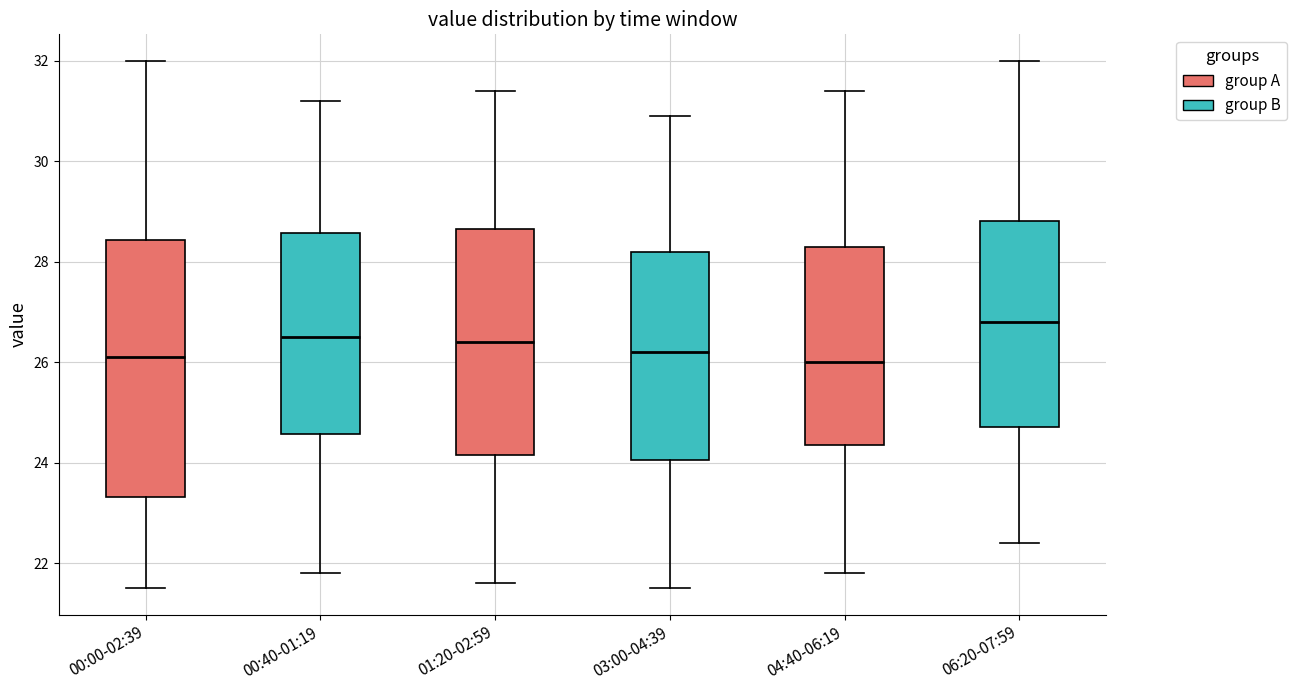

Reading left to right, read every box against the y-axis: the position of its median line, the range the box covers, and the ends of its whiskers. The values are not printed on the chart, so give them approximately, as read against the axis.

00:00-02:39: median 26.2, box 23.4 to 28.4, whiskers 21.6 to 32.0
00:40-01:19: median 26.6, box 24.6 to 28.6, whiskers 21.8 to 31.2
01:20-02:59: median 26.4, box 24.2 to 28.6, whiskers 21.6 to 31.4
03:00-04:39: median 26.2, box 24.0 to 28.2, whiskers 21.6 to 31.0
04:40-06:19: median 26.0, box 24.4 to 28.4, whiskers 21.8 to 31.4
06:20-07:59: median 26.8, box 24.8 to 28.8, whiskers 22.4 to 32.0